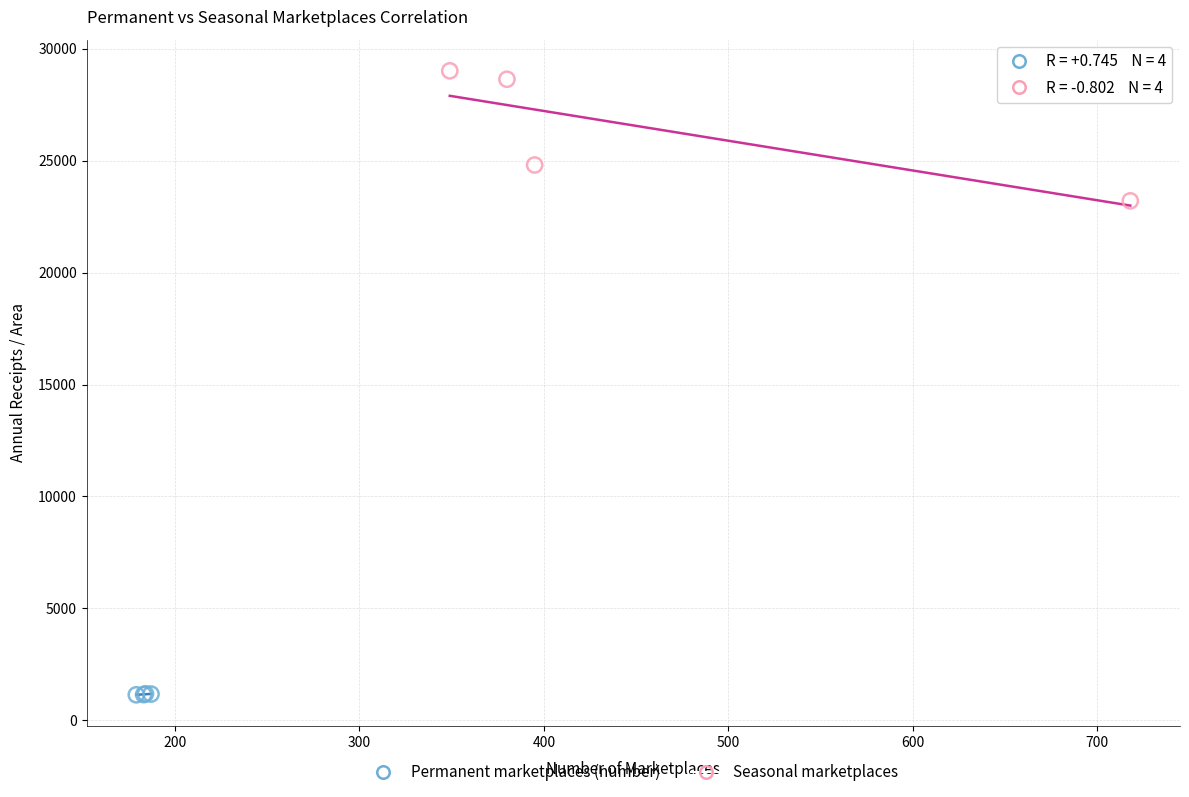

Which series reaches the maximum Y coordinate?

Seasonal marketplaces